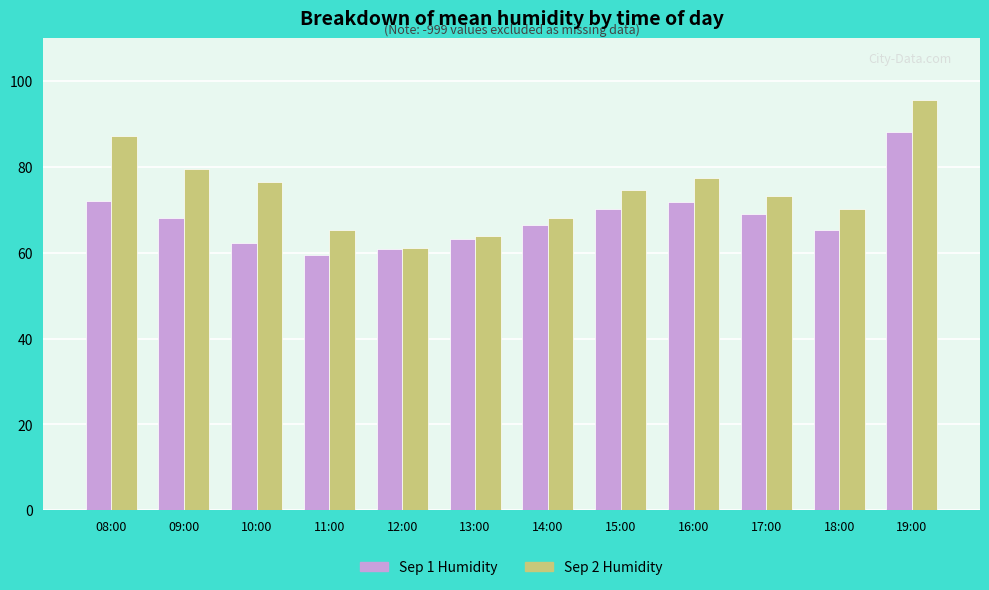

At which label does Sep 1 Humidity first exceed 68?

08:00